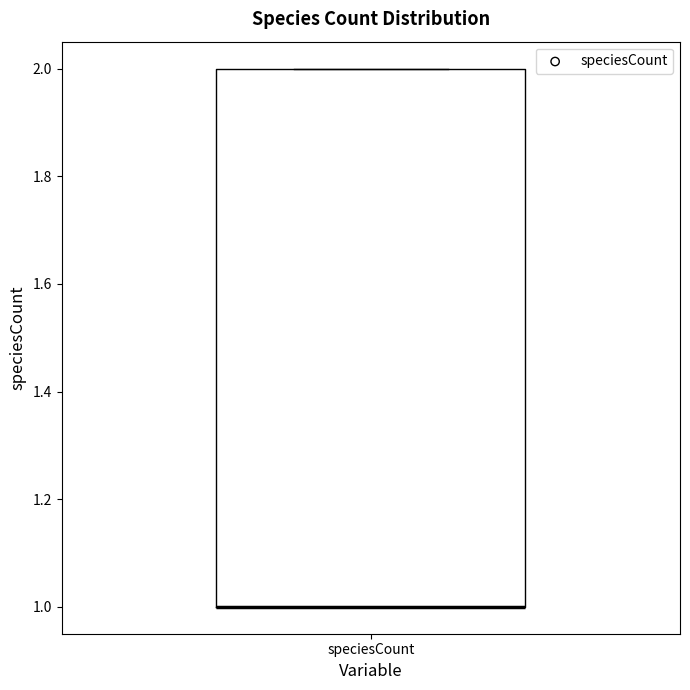

Read this box plot against the y-axis: the position of the median line, the range covered by the box, and the ends of both whiskers. The values are not printed on the chart, so give them approximately, as read against the axis.

median 1 (drawn on the box's lower edge), box 1 to 2, whiskers 1 to 2